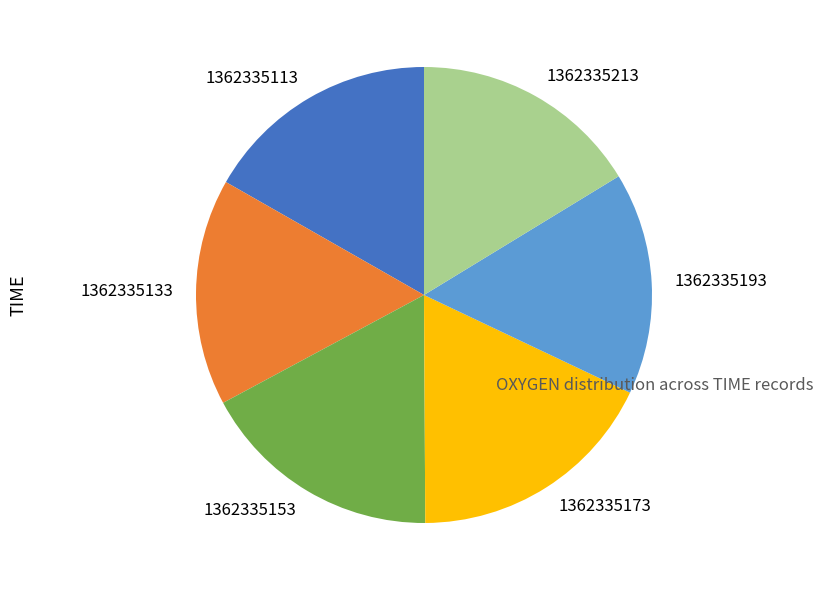

Approximately how many times larger is the value at 1362335113 compared to 1362335213?

1.0